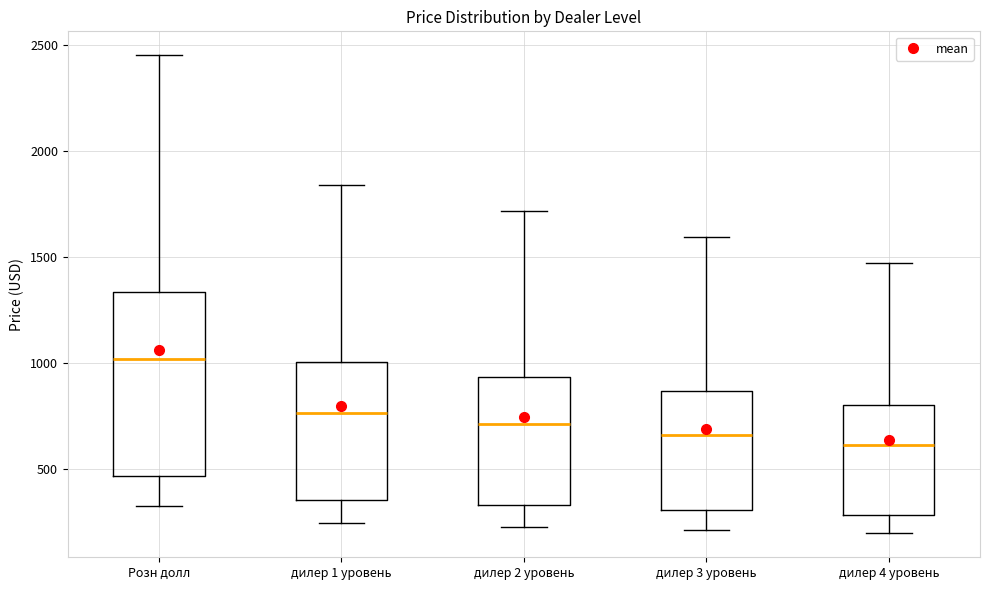

Comparing the boxes themselves (not the whiskers), which one is the tallest?

Розн долл